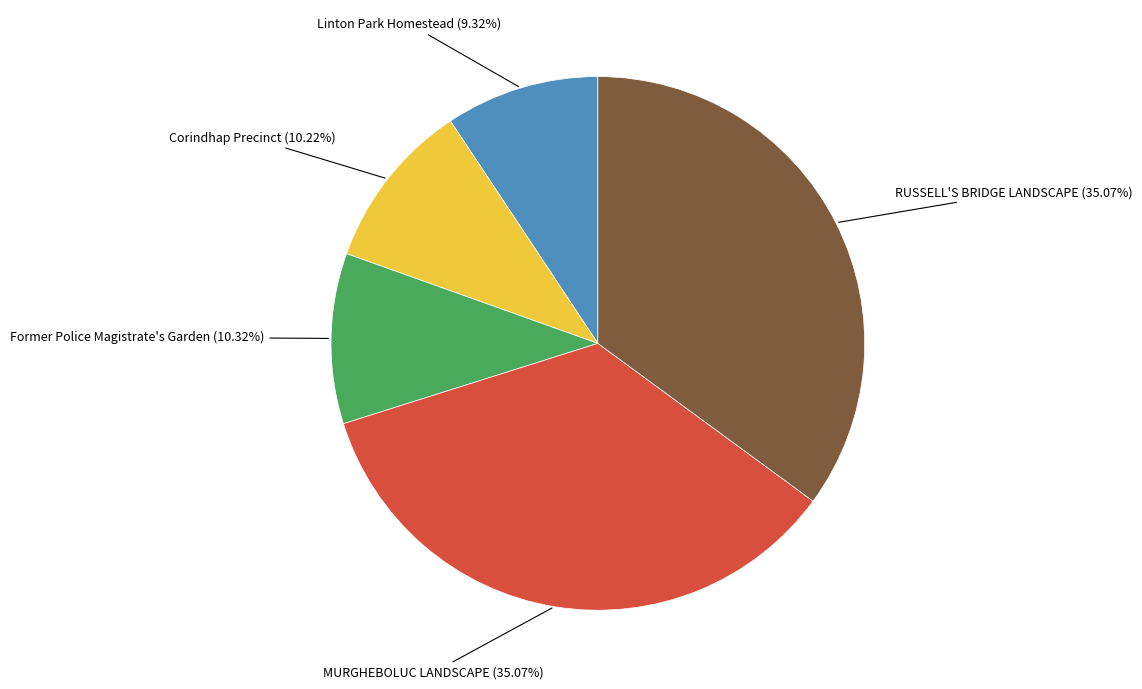

Does any single category account for the majority?

No